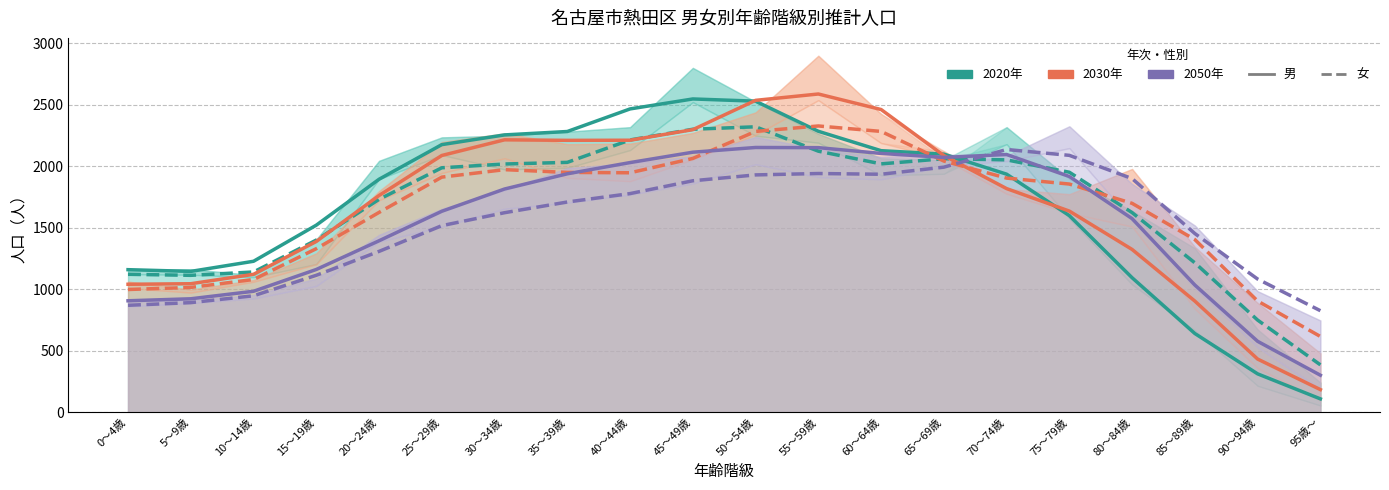

How many lines are shown in the chart?

6